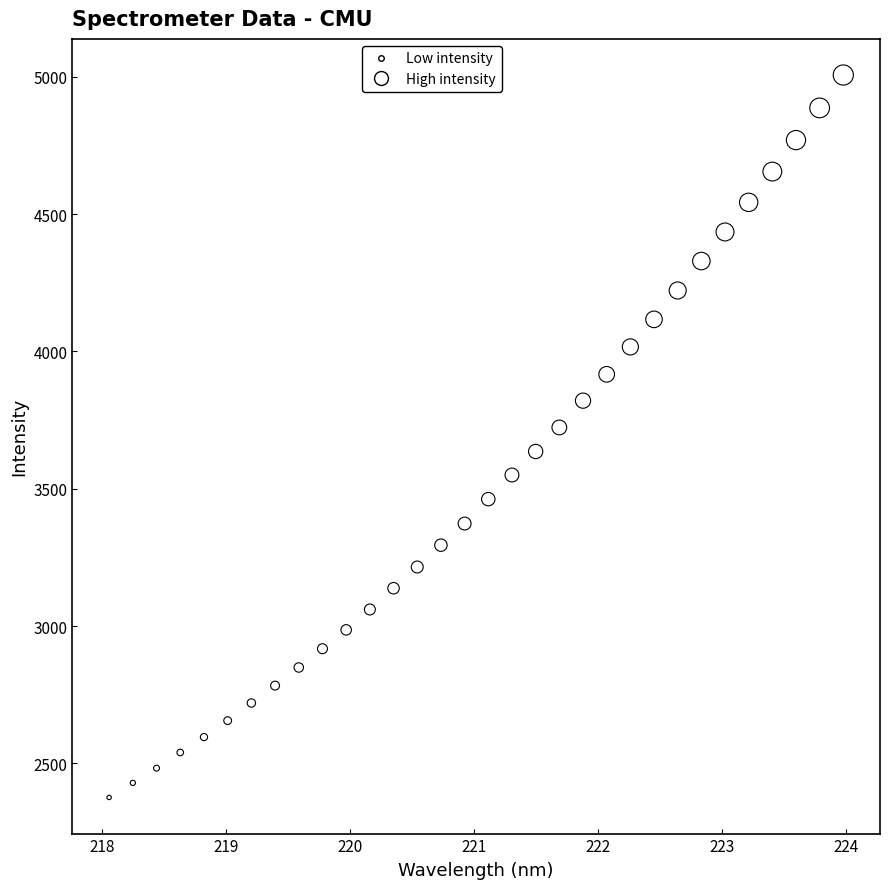

What is the range of Y values (max minus min)?

2630.3